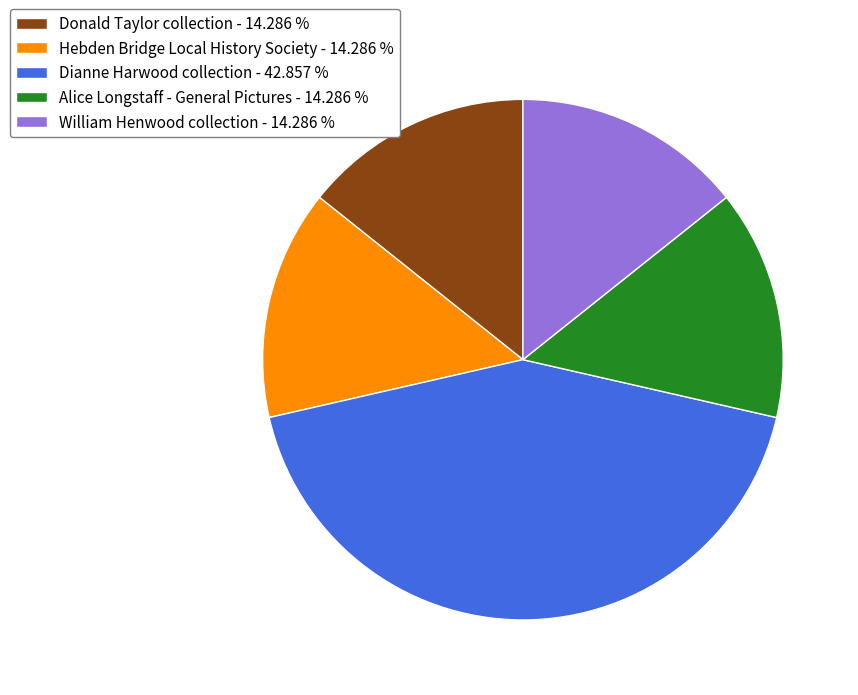

Is Dianne Harwood collection the majority of the pie?

No